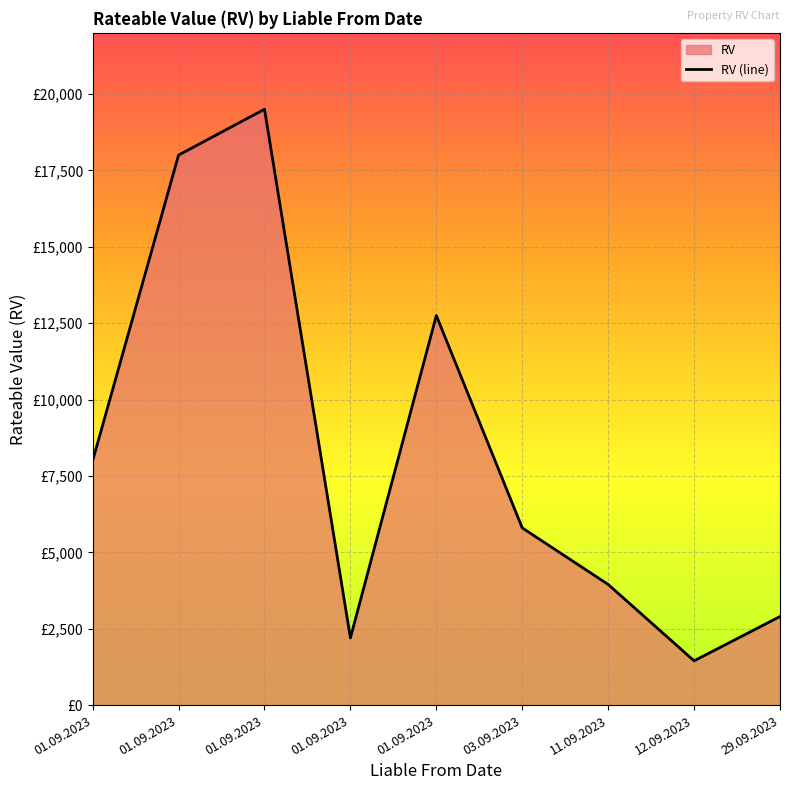

True or false: the data has more than 0 interior local peaks.

True